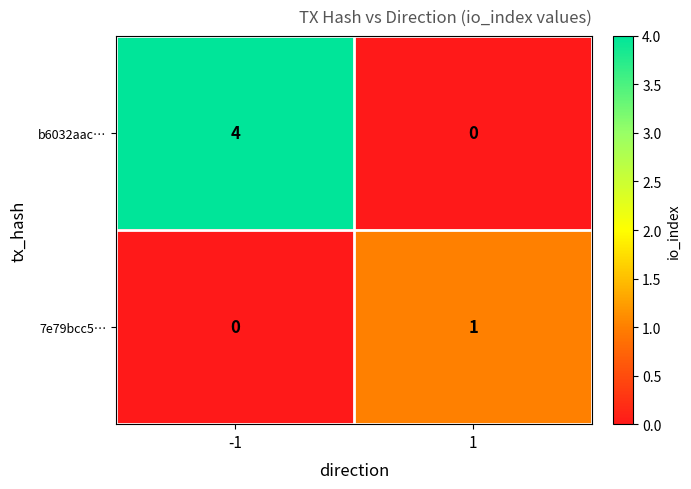

Which series has the largest total across all categories?

b6032aac…